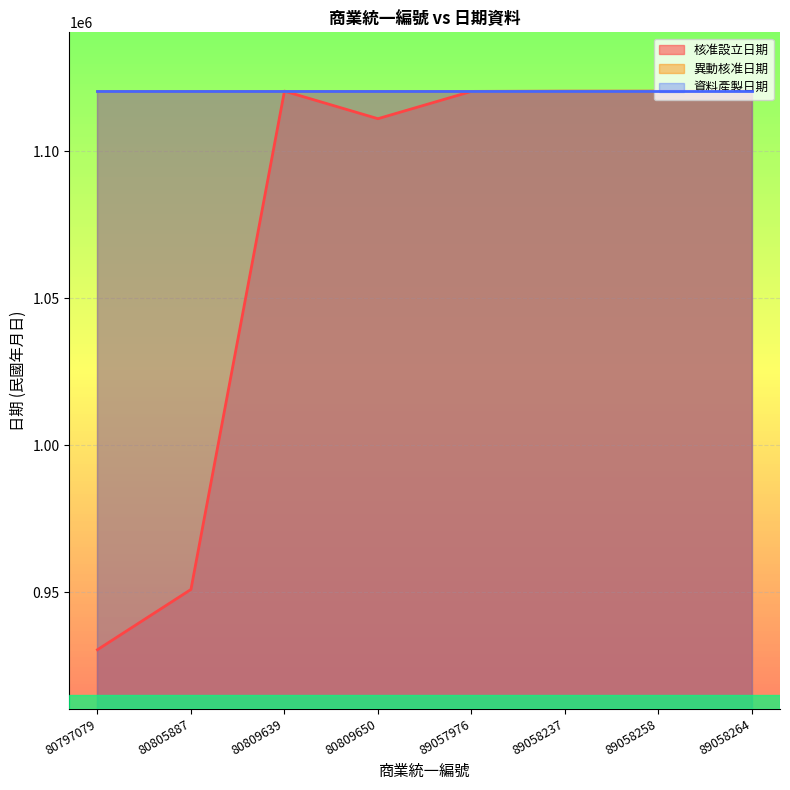

What is the value of the 異動核准日期 point at the 8th from the left?

1120502